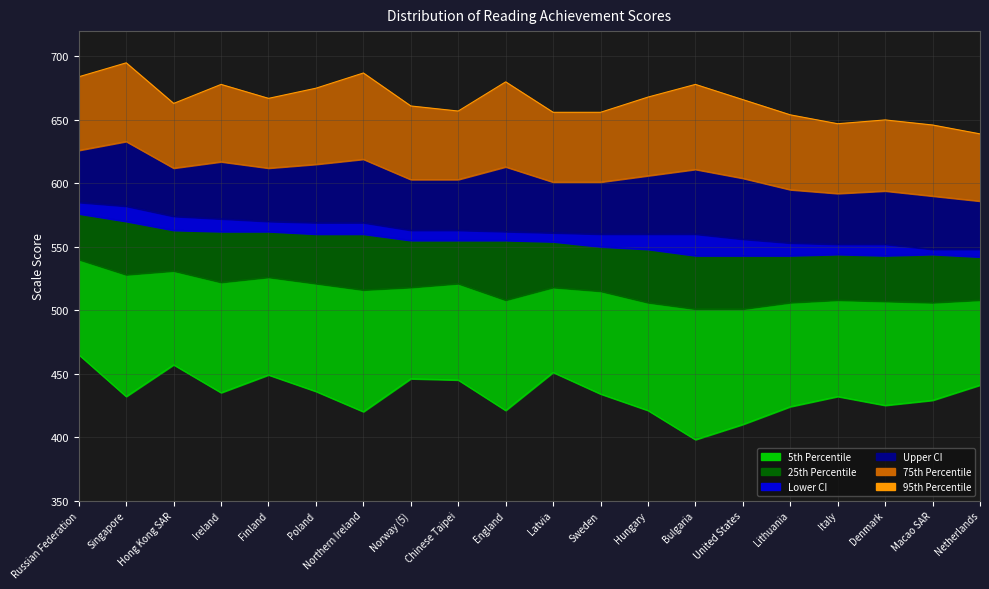

True or false: 95th Percentile and Lower CI cross at least once.

False